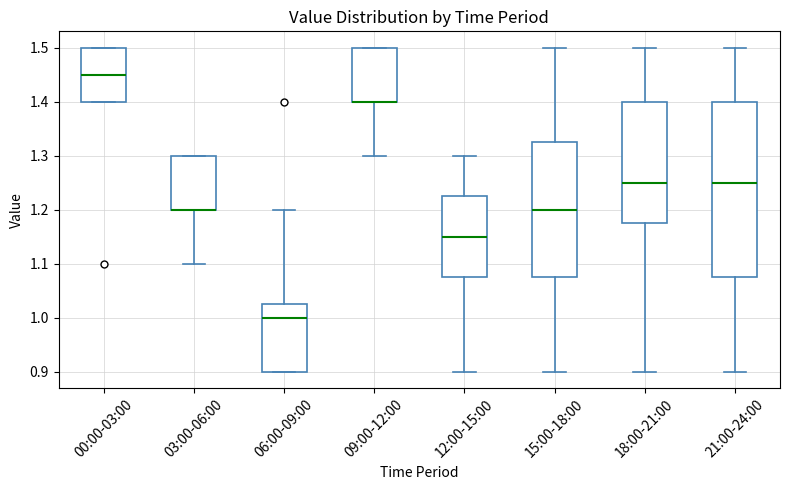

Where is the lower edge of the box for 18:00-21:00 on the y-axis? The values are not printed on the chart, so give them approximately, as read against the axis.

1.18